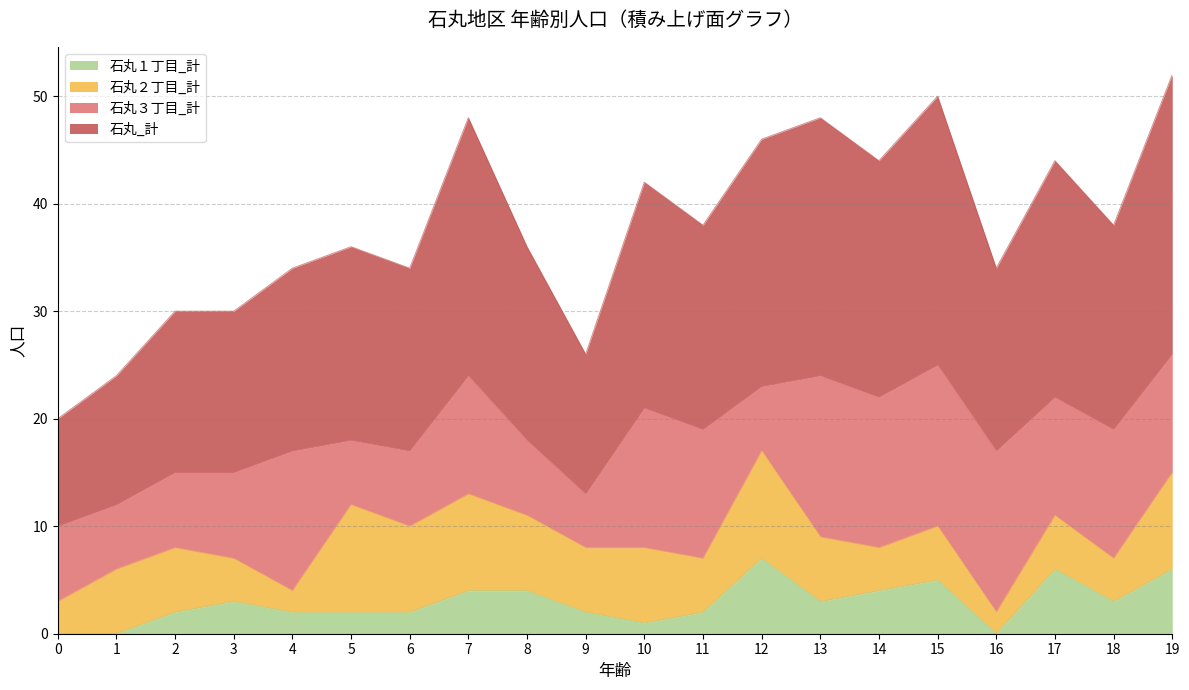

The value of 石丸１丁目_計 at 4 is 2. True or false?

True